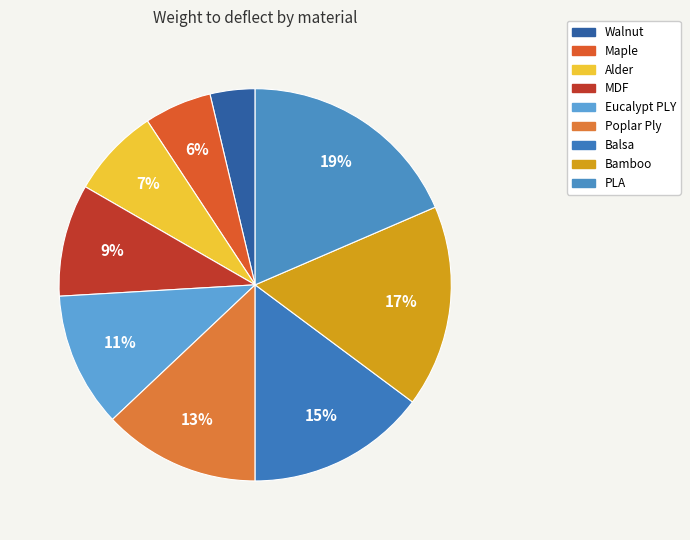

Which category has the biggest portion of the pie?

PLA